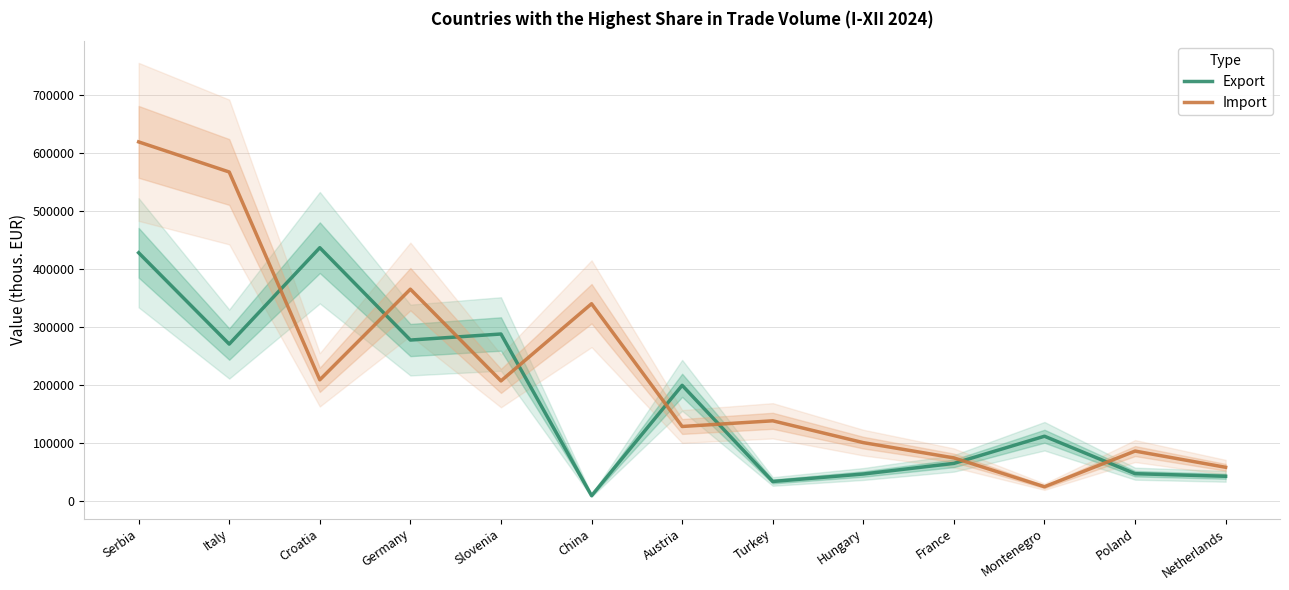

What is the label of the 7th point from the left?

Austria